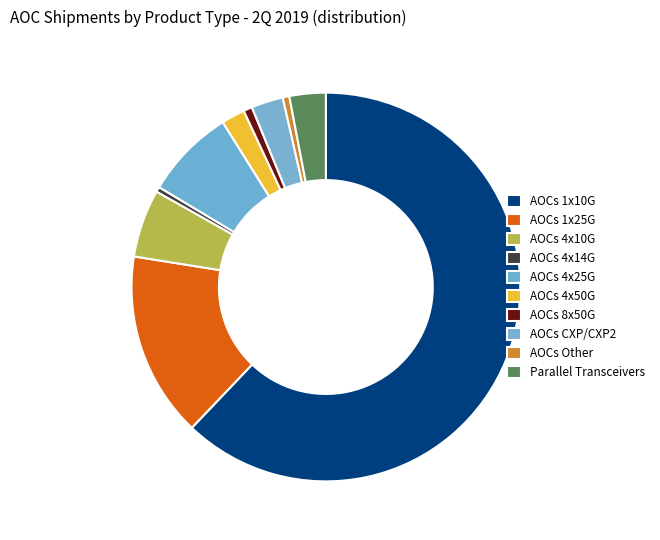

Rank the categories by value from highest to lowest.

AOCs 1x10G, AOCs 1x25G, AOCs 4x25G, AOCs 4x10G, Parallel Transceivers, AOCs CXP/CXP2, AOCs 4x50G, AOCs 8x50G, AOCs Other, AOCs 4x14G